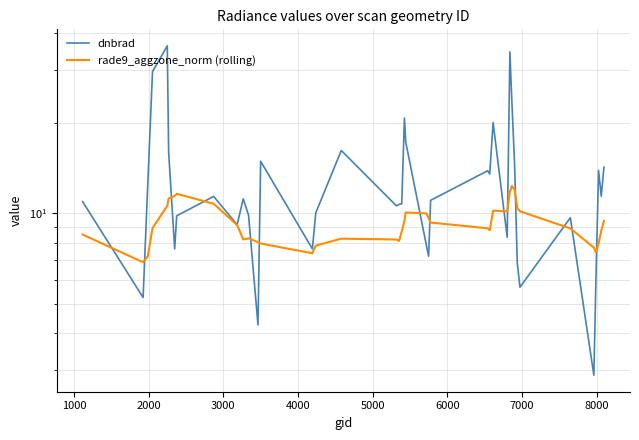

What is the highest value of the rade9_aggzone_norm (rolling) series?

12.3